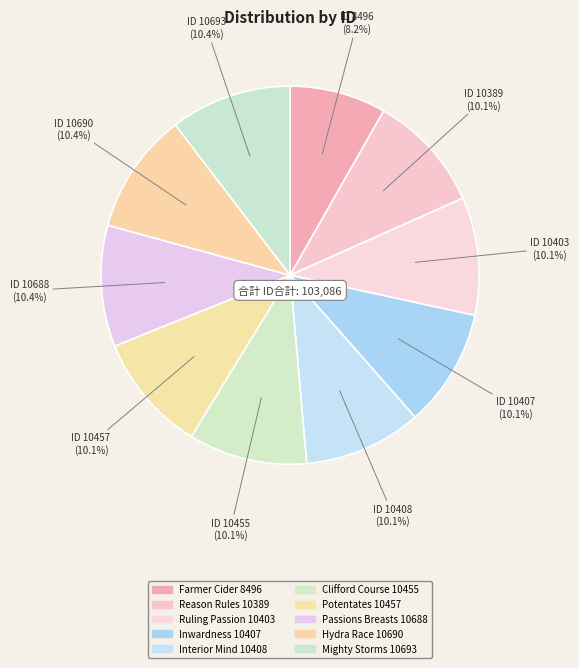

How many segments does this pie chart have?

10